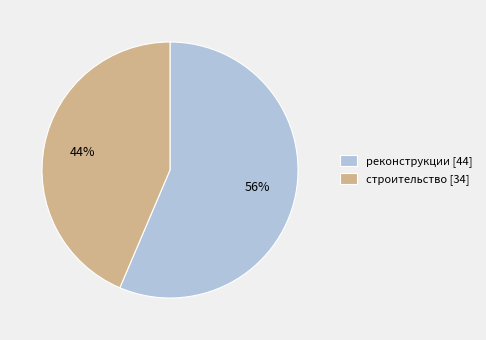

How many slices are in this pie chart?

2